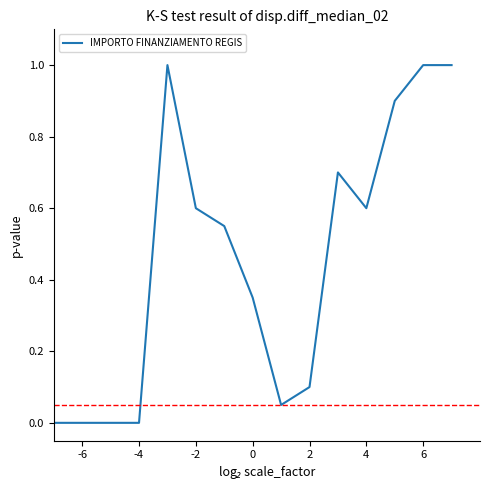

What is the difference between the maximum and minimum values?

1.0